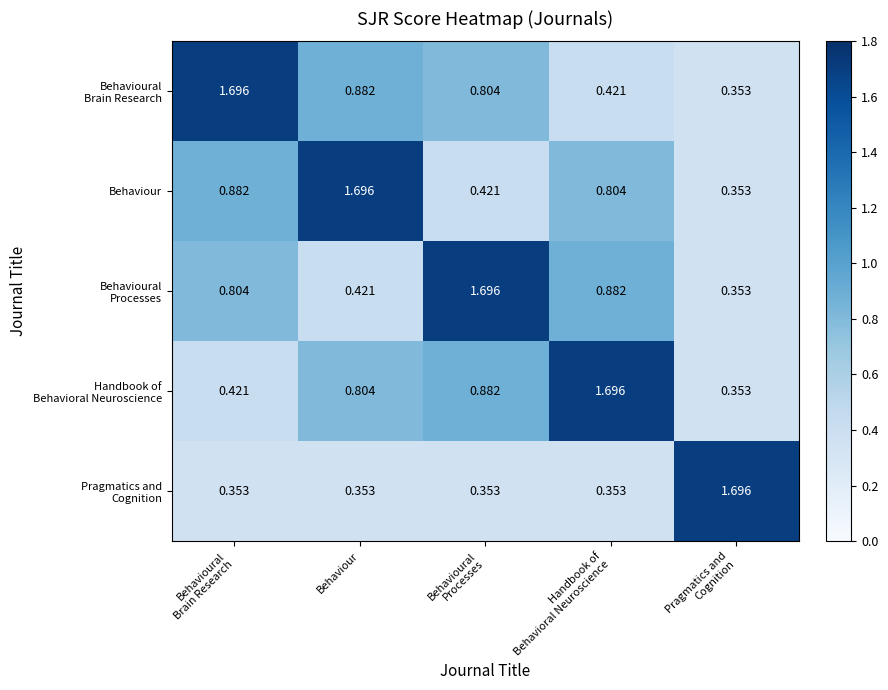

Count the number of categories in the chart.

5